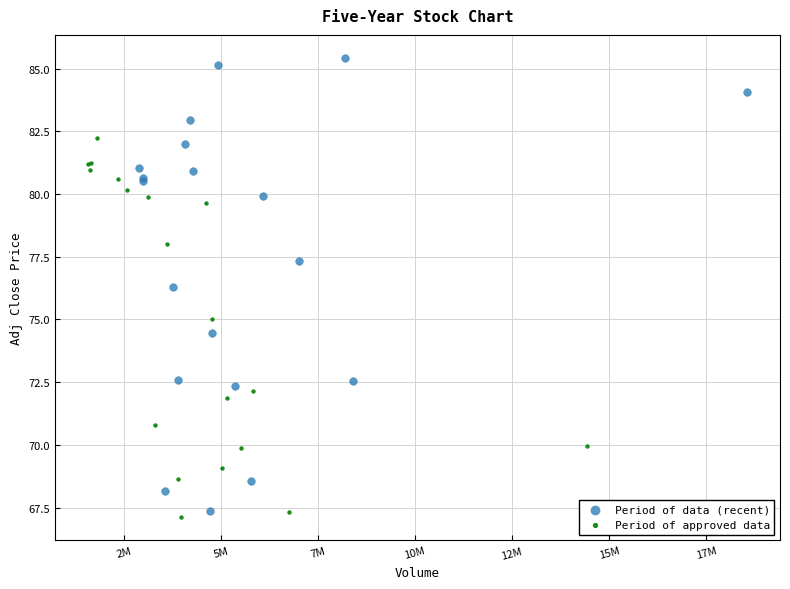

What are all the series names shown in the legend?

Period of data (recent), Period of approved data